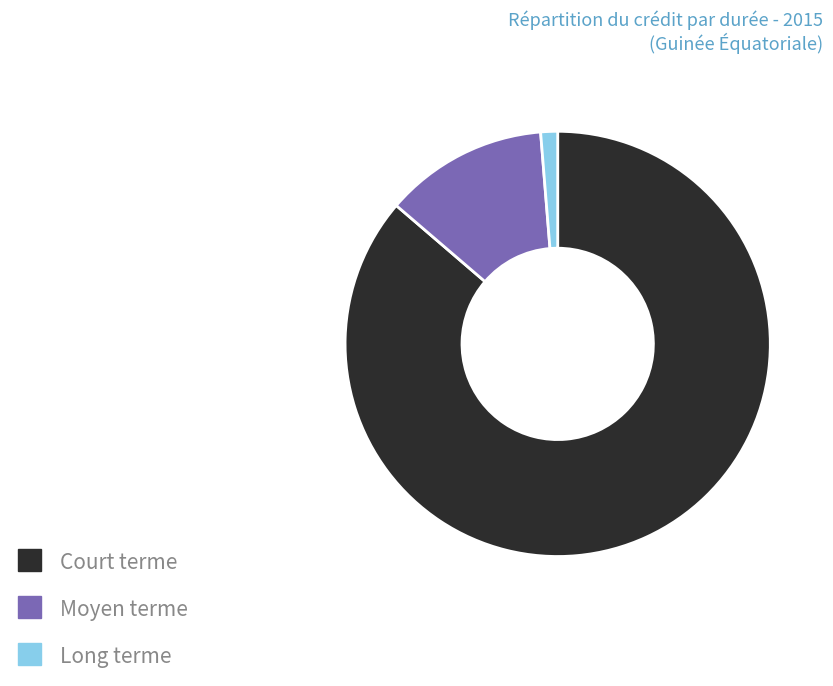

The Court terme slice represents 94% of the pie. True or false?

False